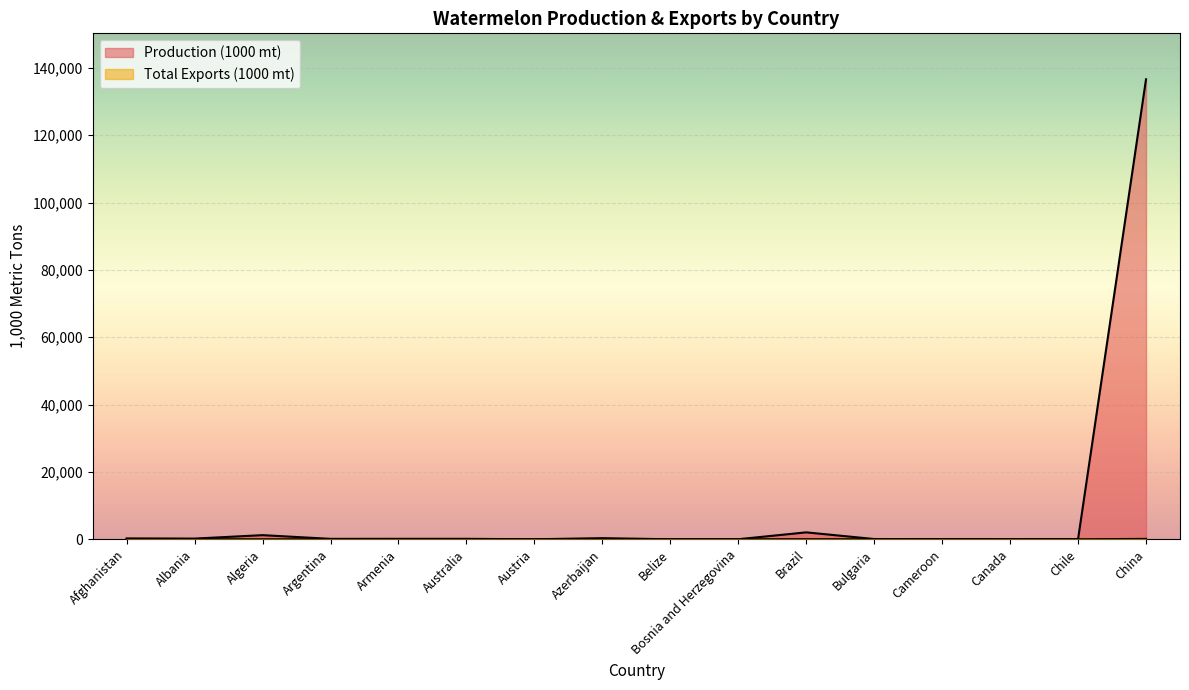

True or false: Total Exports (1000 mt) has a value of 28.3 at Brazil.

True